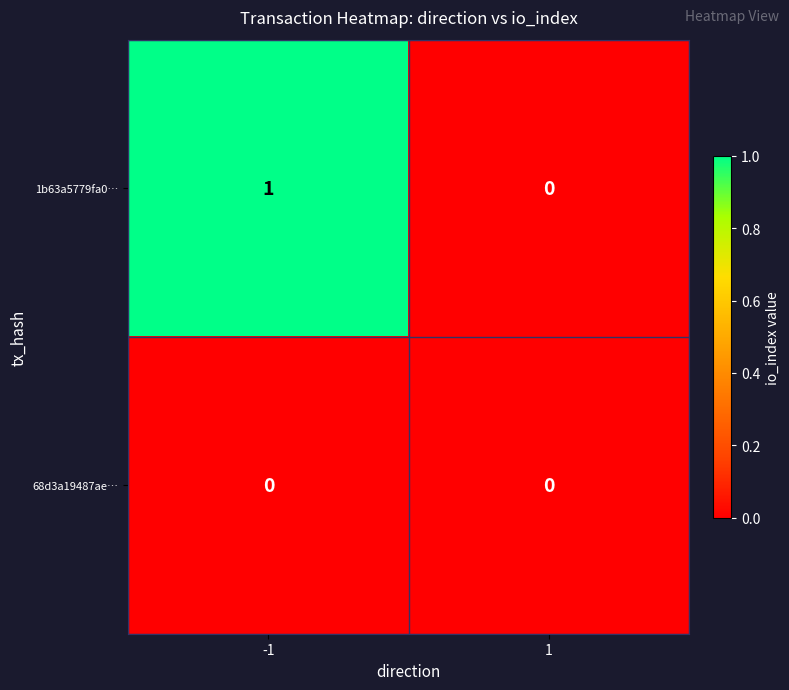

What is the greatest value displayed?

1